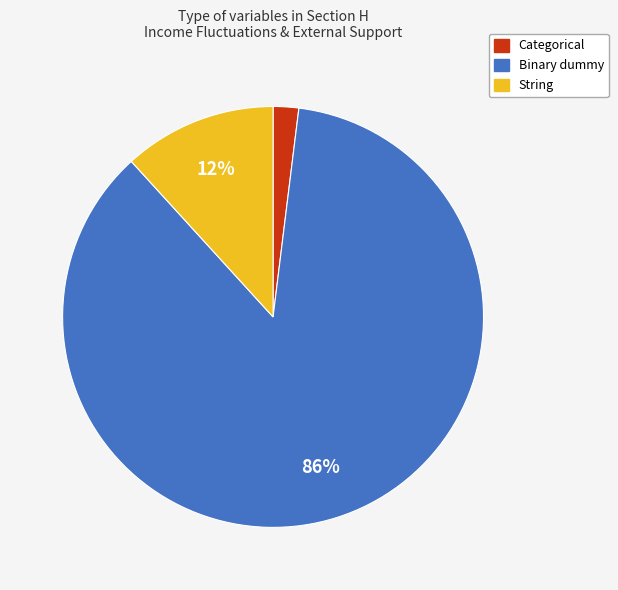

The Categorical slice represents 9% of the pie. True or false?

False